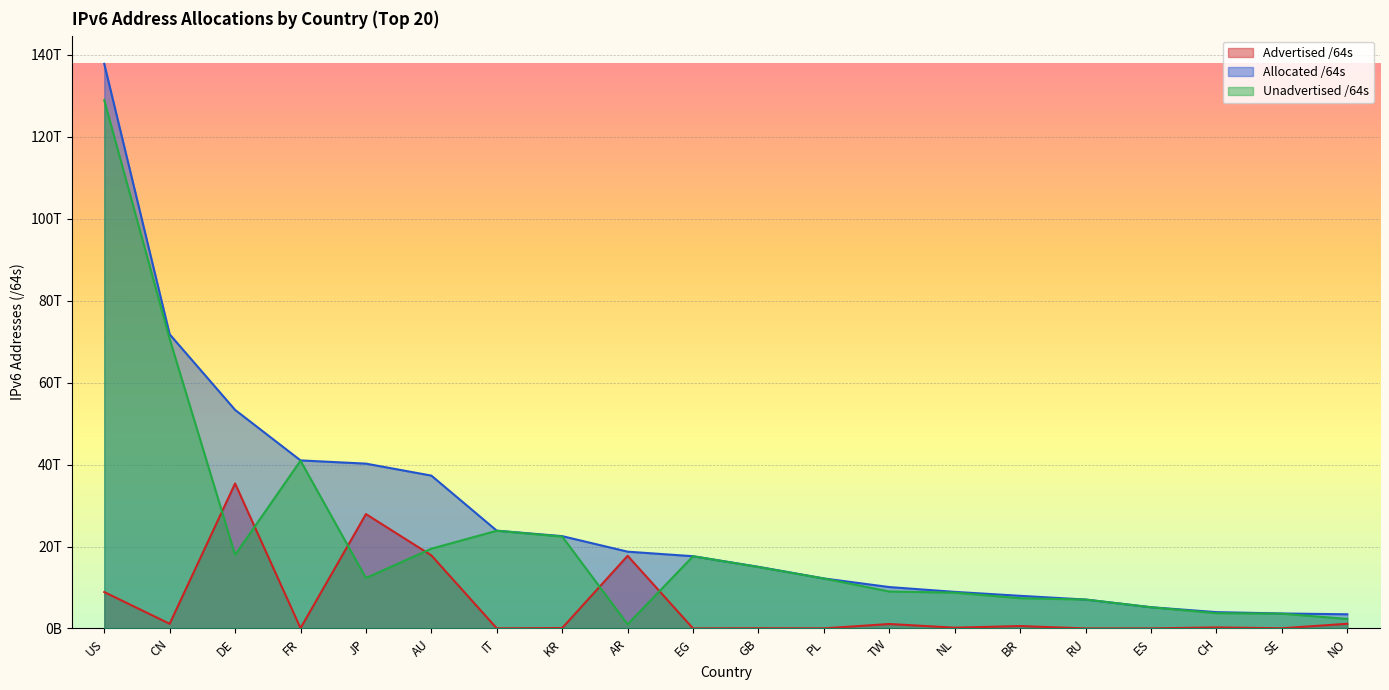

At which category does Advertised /64s reach its first local valley?

CN